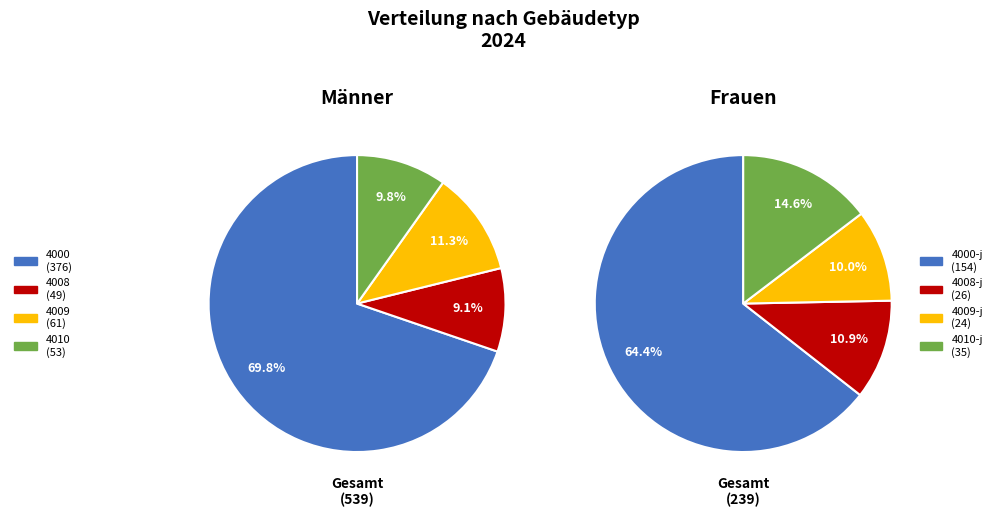

To the nearest percent, what is the average slice percentage?

25%